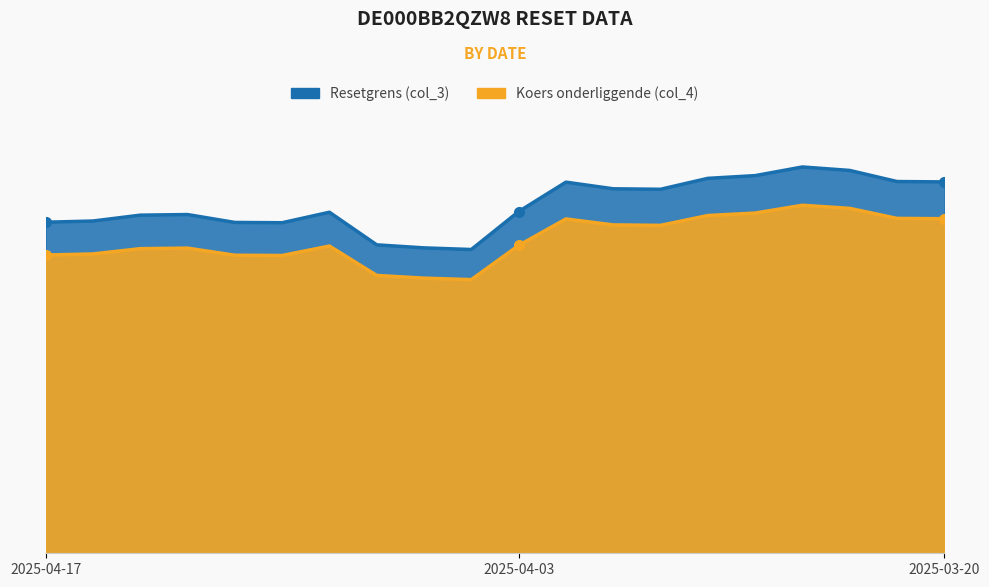

What is the difference between the maximum and minimum values in the Resetgrens (col_3) series?

50.3